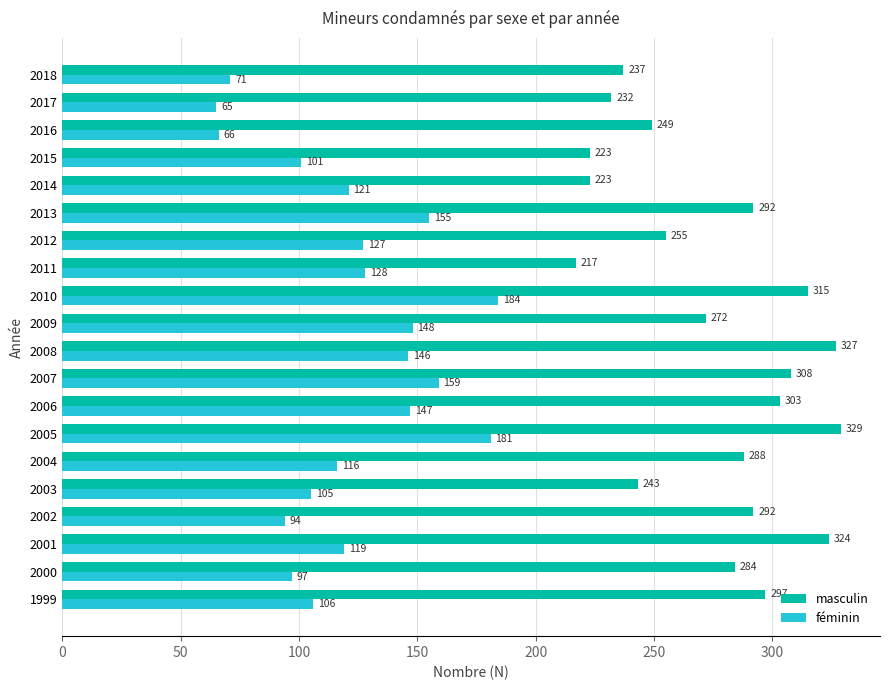

How many distinct data groups are displayed?

2